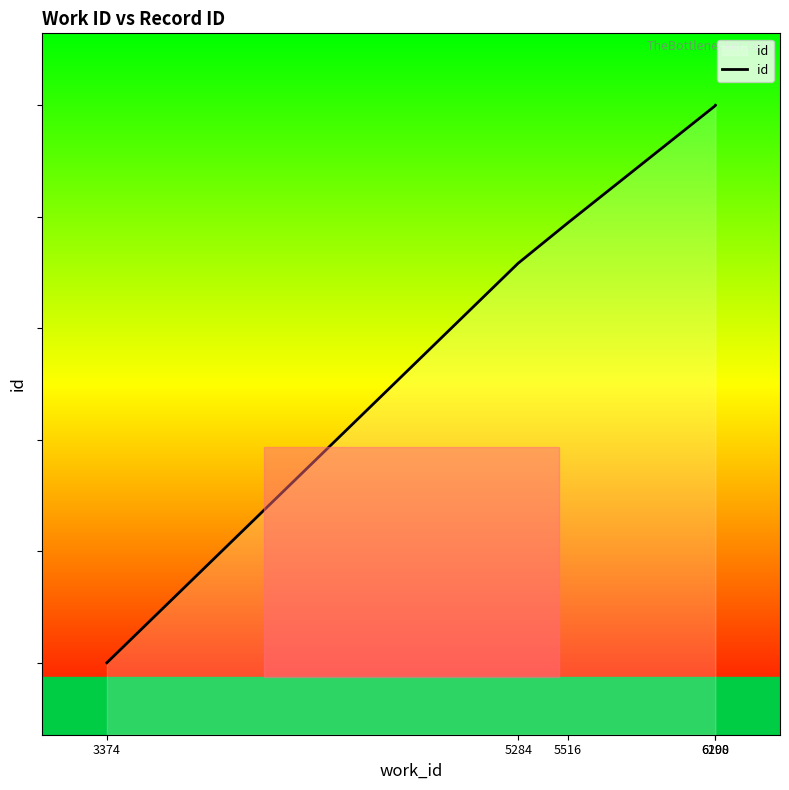

What is the difference between the maximum and minimum values?

7747